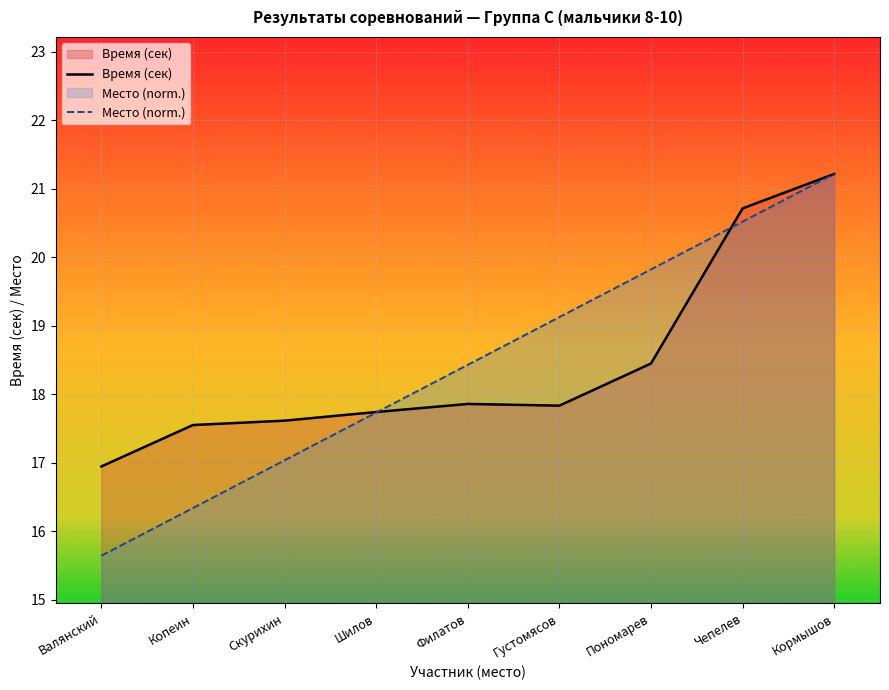

What position from the left is Валянский?

1